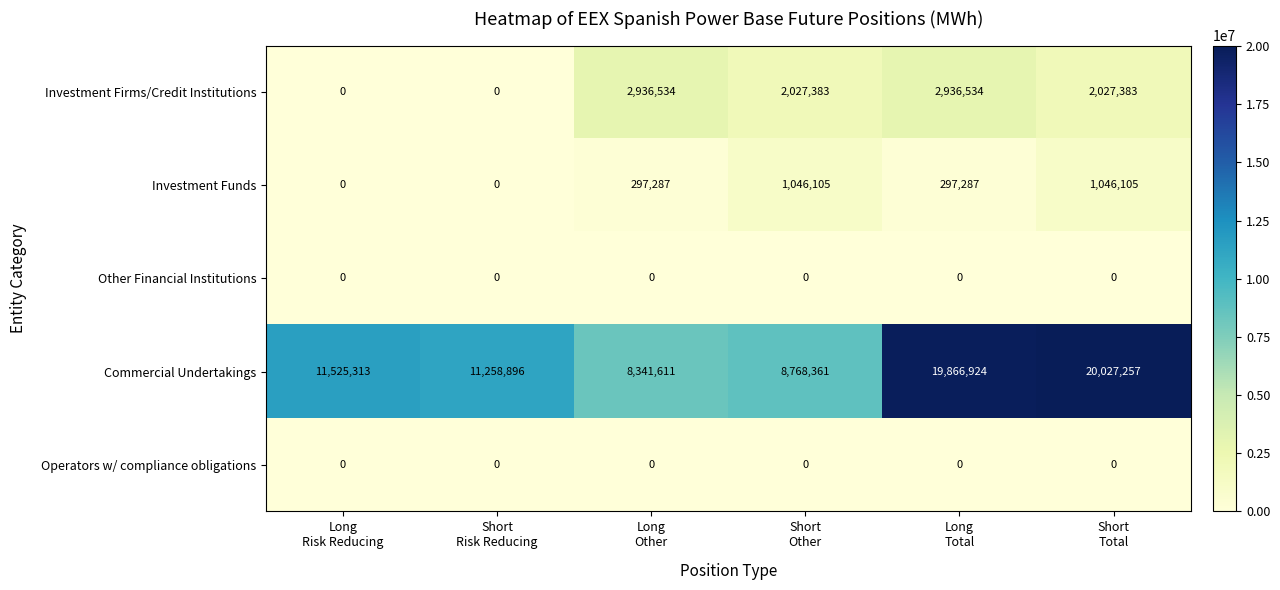

How many distinct data groups are displayed?

5